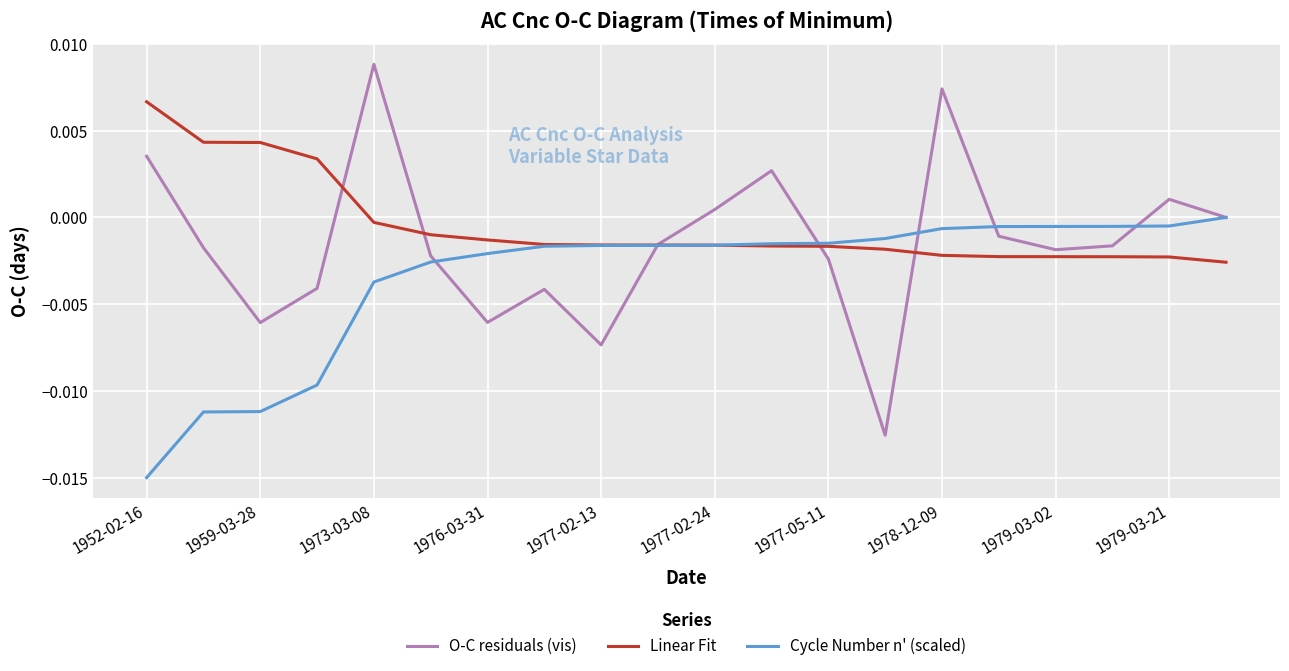

Which series has the widest spread of values?

O-C residuals (vis)